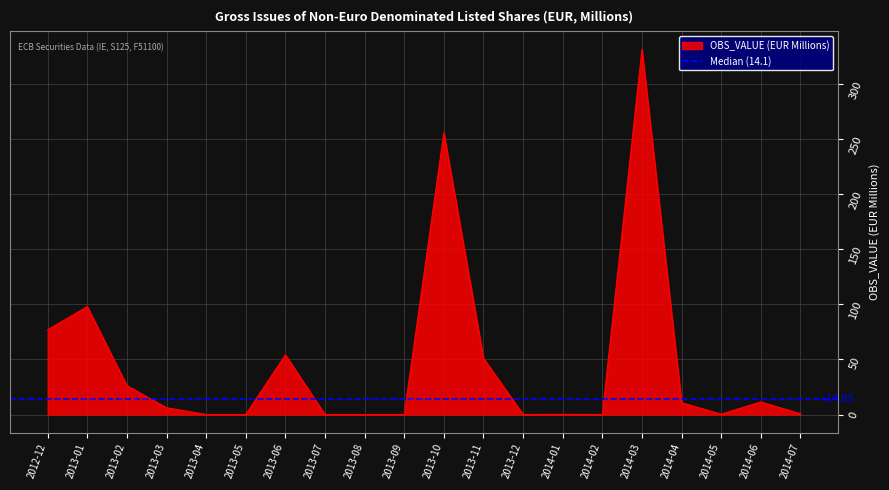

What is the label of the 8th point from the left?

2013-07